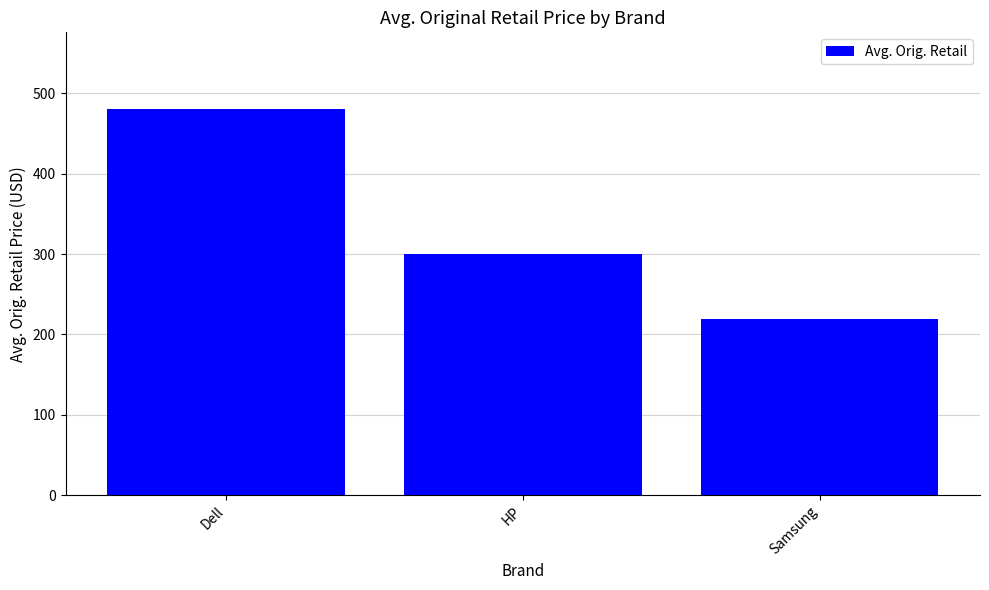

Does the chart contain any negative values?

No